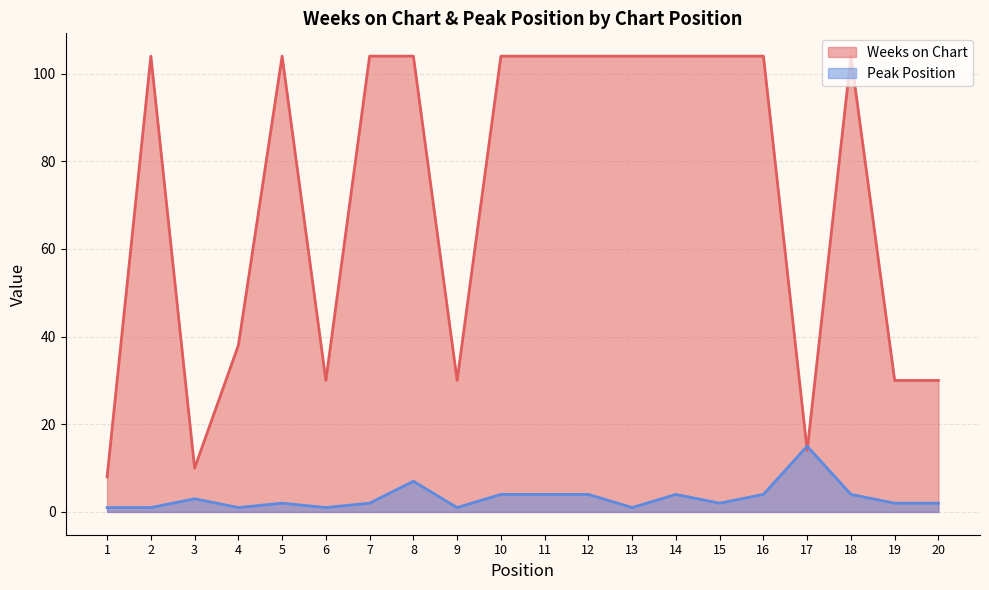

At how many categories does at least one series exceed 82?

12